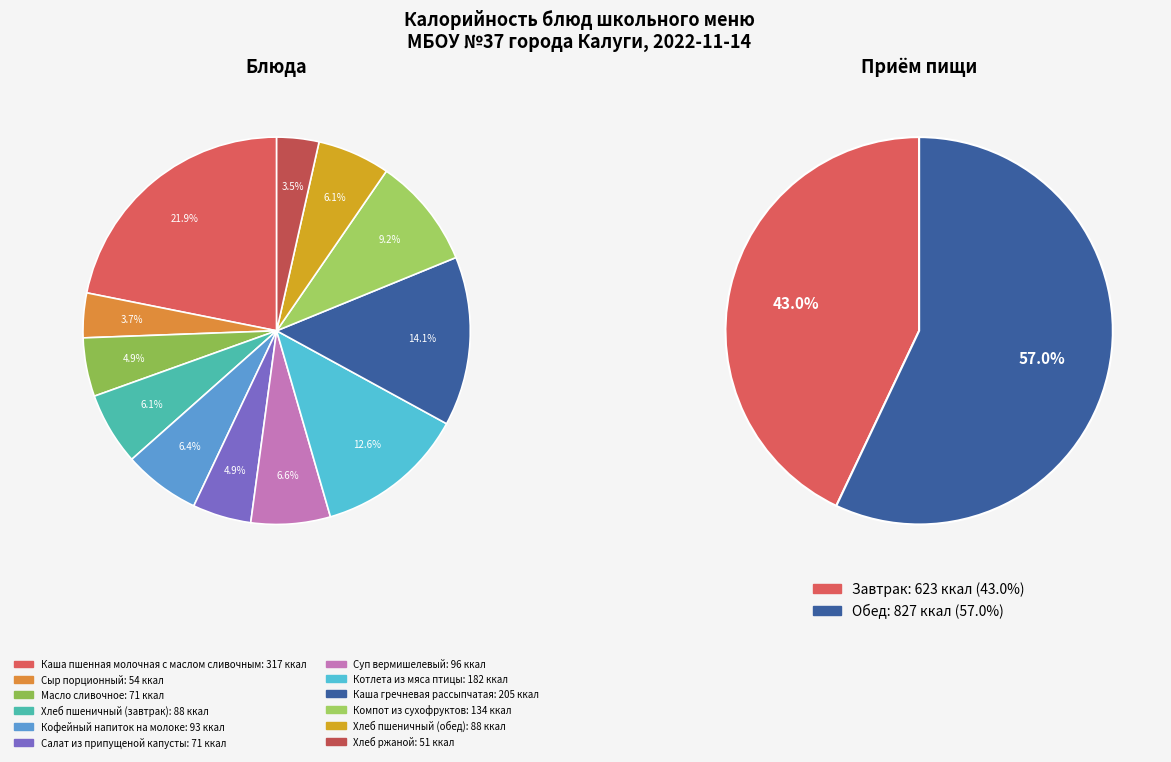

How many slices are in this pie chart?

12